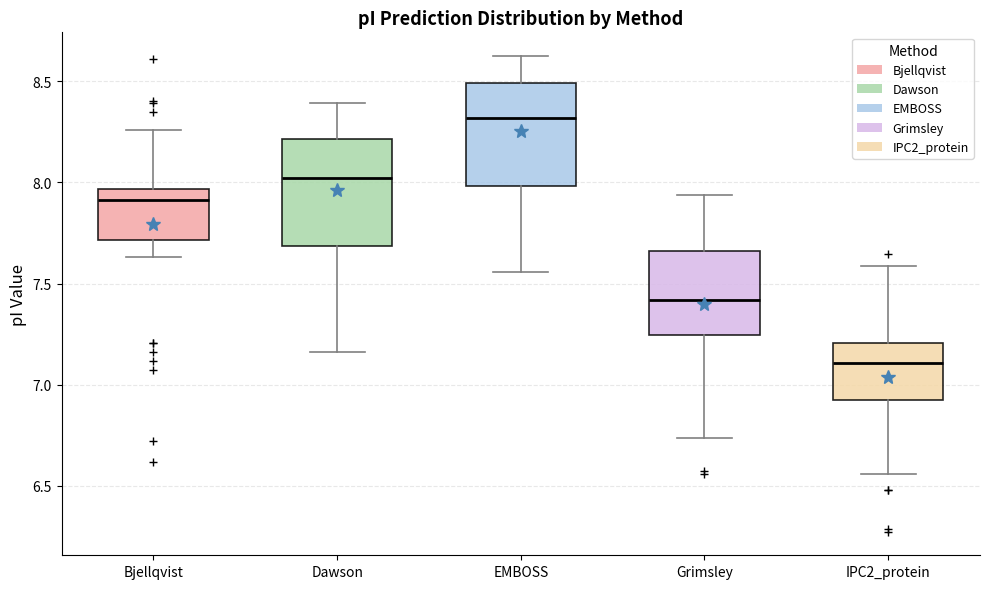

Reading left to right, transcribe this box plot: for each box, give where its median line is, the range the box spans, and where its two whiskers end, as read against the y-axis. The values are not printed on the chart, so give them approximately, as read against the axis.

Bjellqvist: median 7.90, box 7.70 to 7.95, whiskers 7.65 to 8.25
Dawson: median 8.00, box 7.70 to 8.20, whiskers 7.15 to 8.40
EMBOSS: median 8.30, box 8.00 to 8.50, whiskers 7.55 to 8.60
Grimsley: median 7.40, box 7.25 to 7.65, whiskers 6.75 to 7.95
IPC2_protein: median 7.10, box 6.95 to 7.20, whiskers 6.55 to 7.60